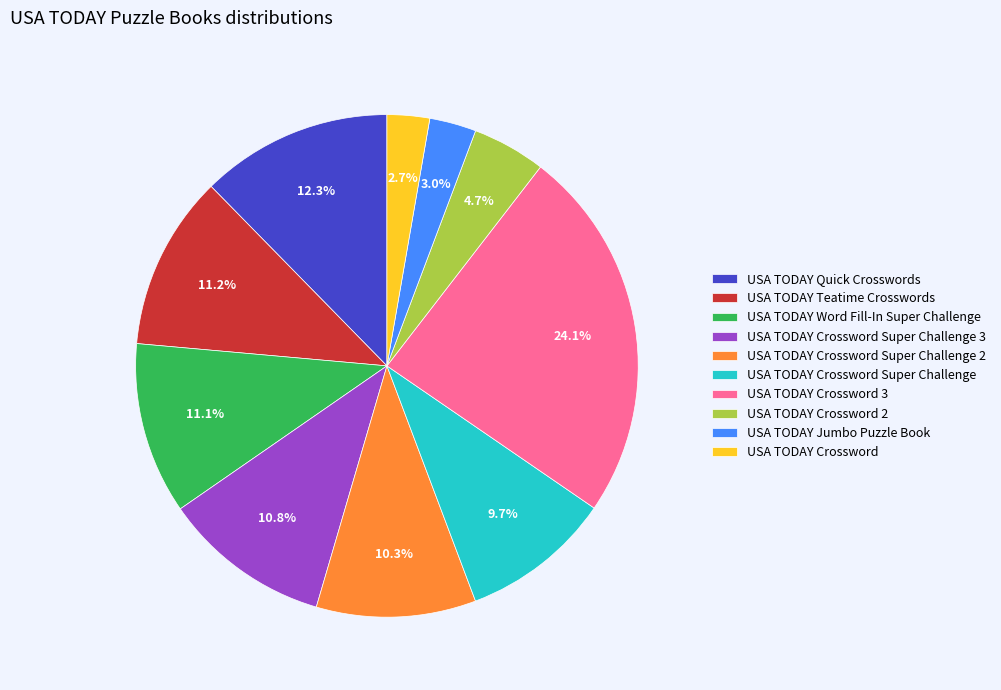

How much of the chart is everything except USA TODAY Crossword Super Challenge 2?

89.7%